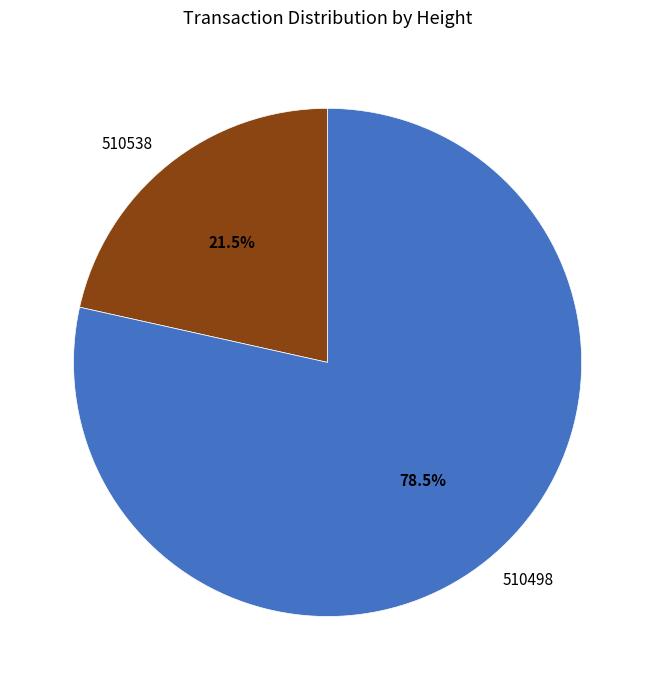

Rank the categories by value from lowest to highest.

510538, 510498